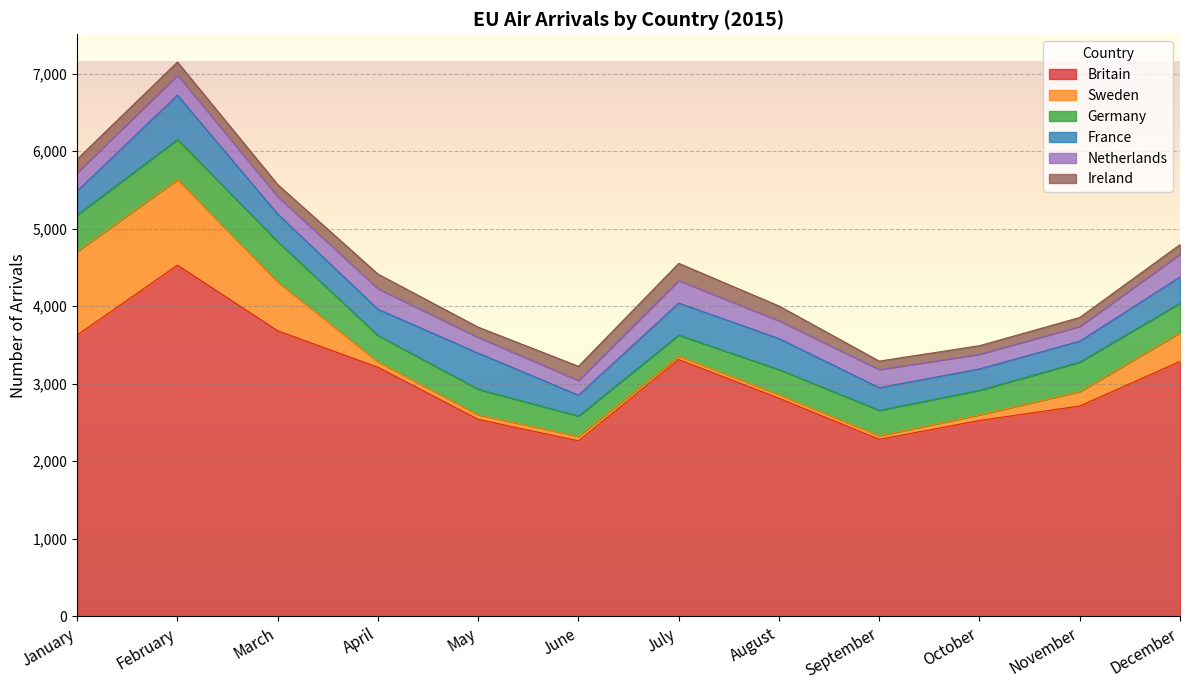

At which category is the sum across all series the highest?

February